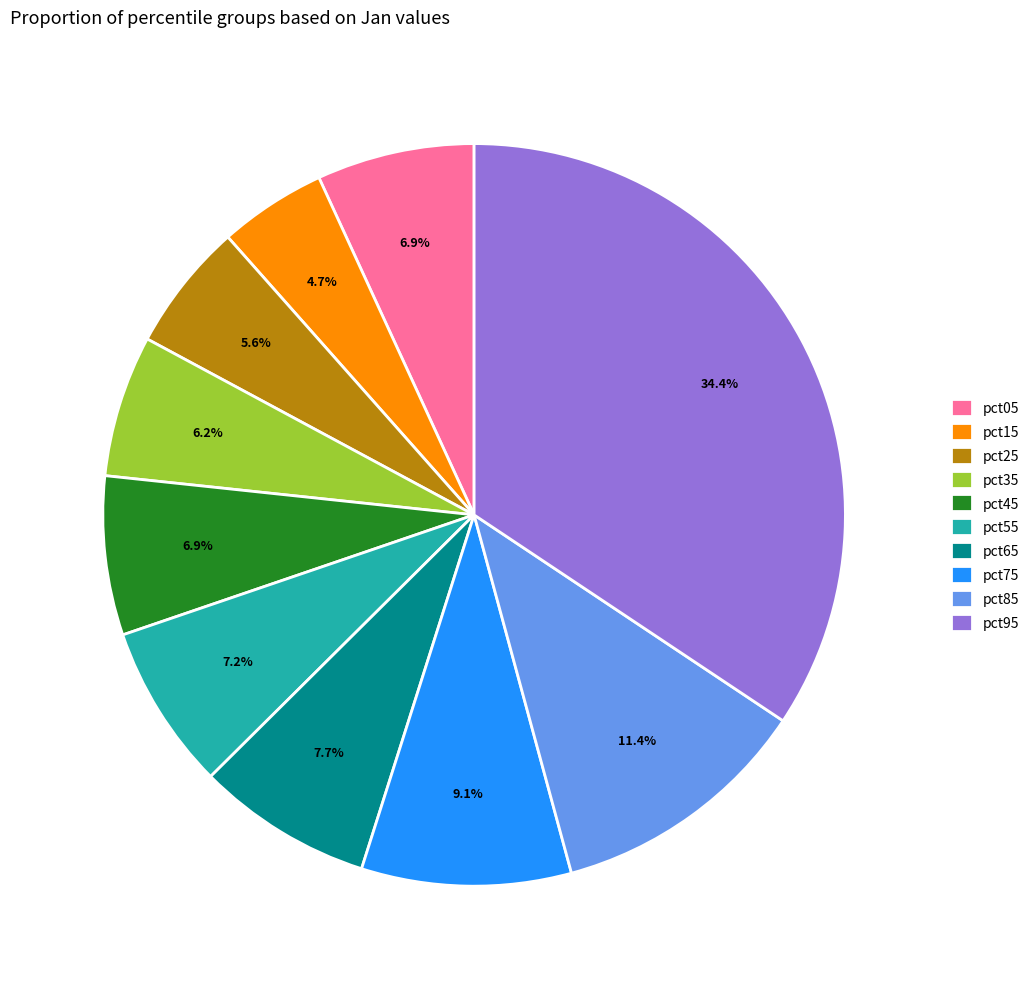

How many slices are in this pie chart?

10